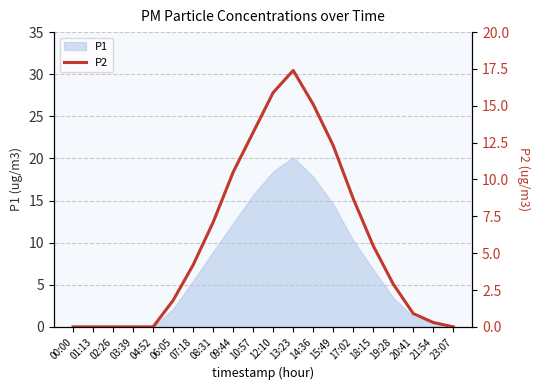

True or false: the data shows 0.9 at 20:41.

True